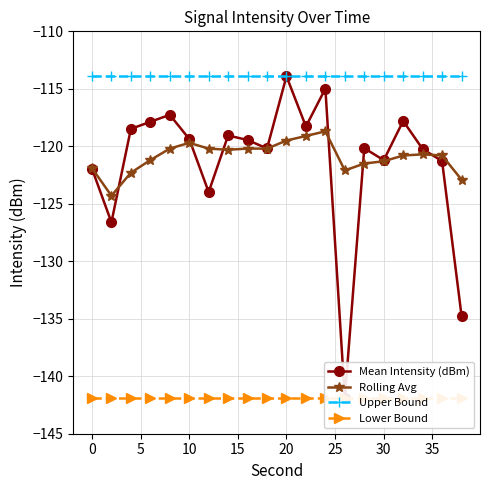

Does the chart have visible grid lines?

Yes